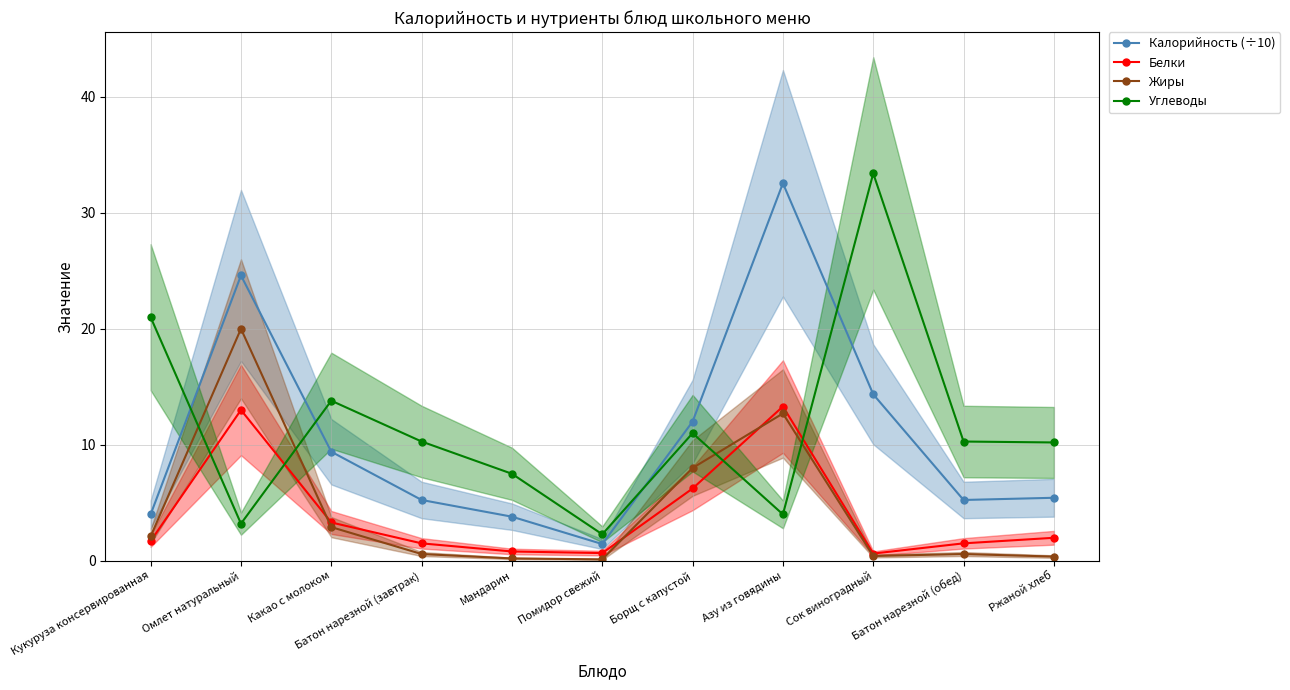

What is the difference between the highest and lowest values at Кукуруза консервированная?

19.3